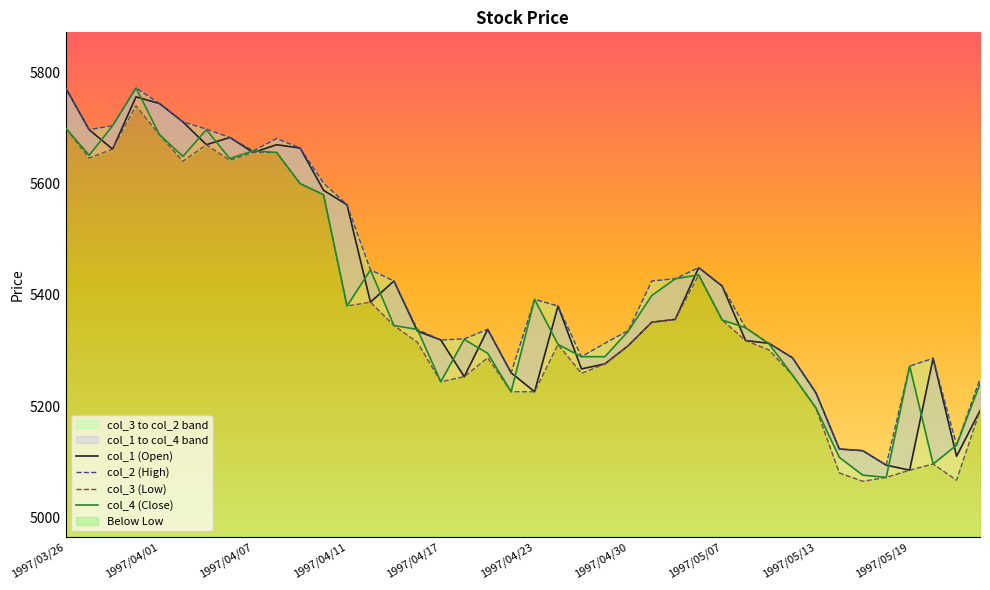

Does the chart have visible grid lines?

No